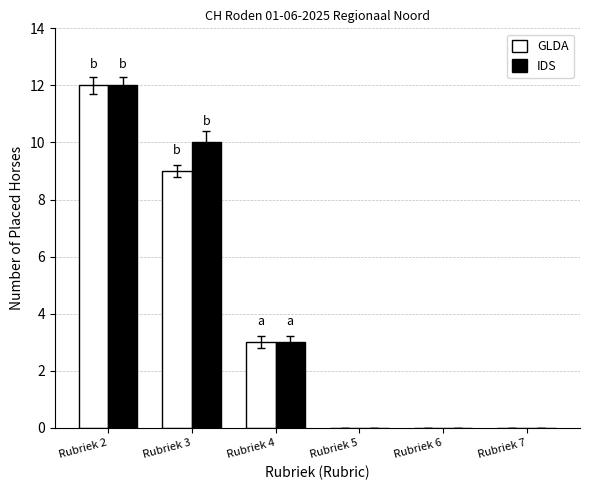

How many distinct data groups are displayed?

2